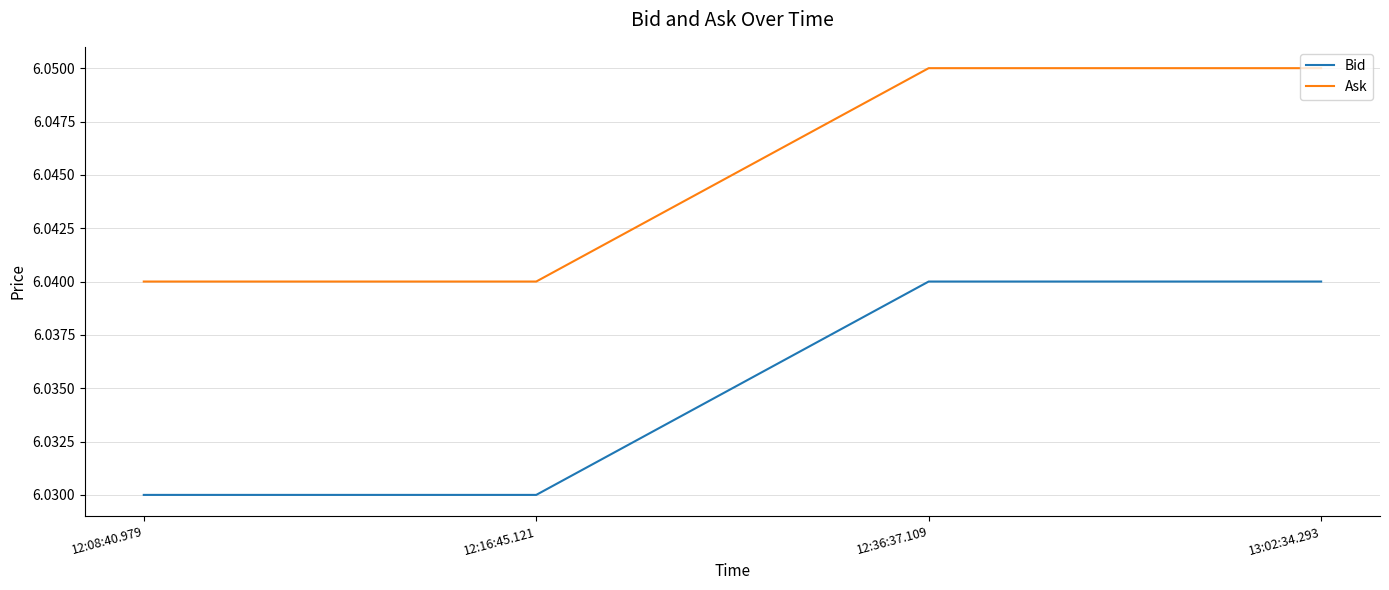

What is the sum of the Bid values at 12:08:40.979 and 12:36:37.109?

12.1